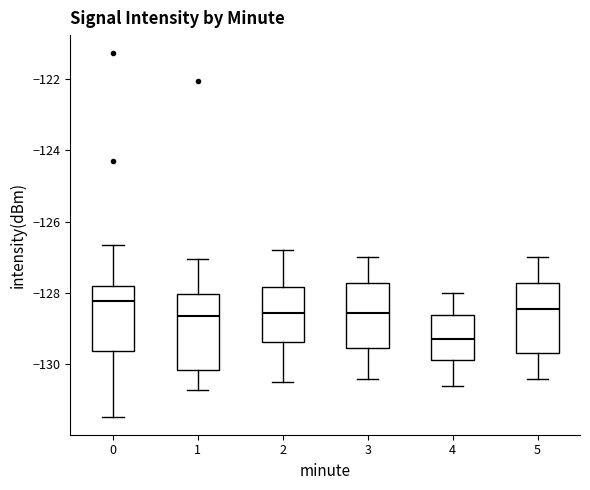

Where does the upper whisker of the box at x = 4 end on the y-axis? The values are not printed on the chart, so give them approximately, as read against the axis.

-128.0